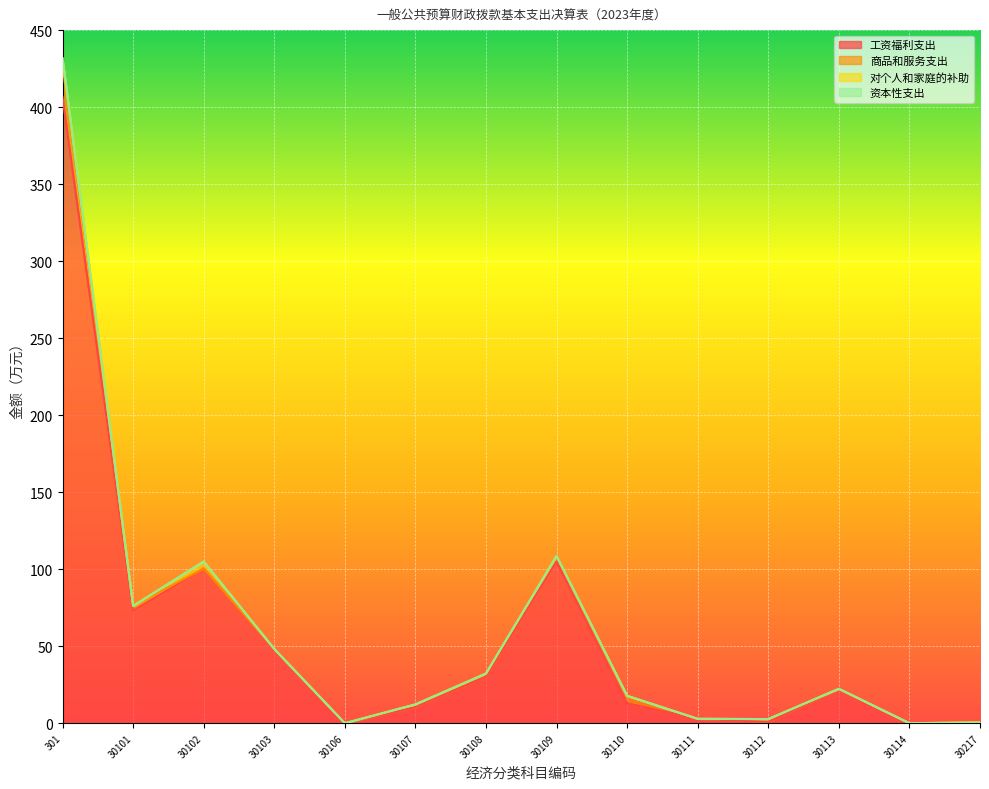

True or false: 工资福利支出 and 对个人和家庭的补助 intersect in this chart.

False